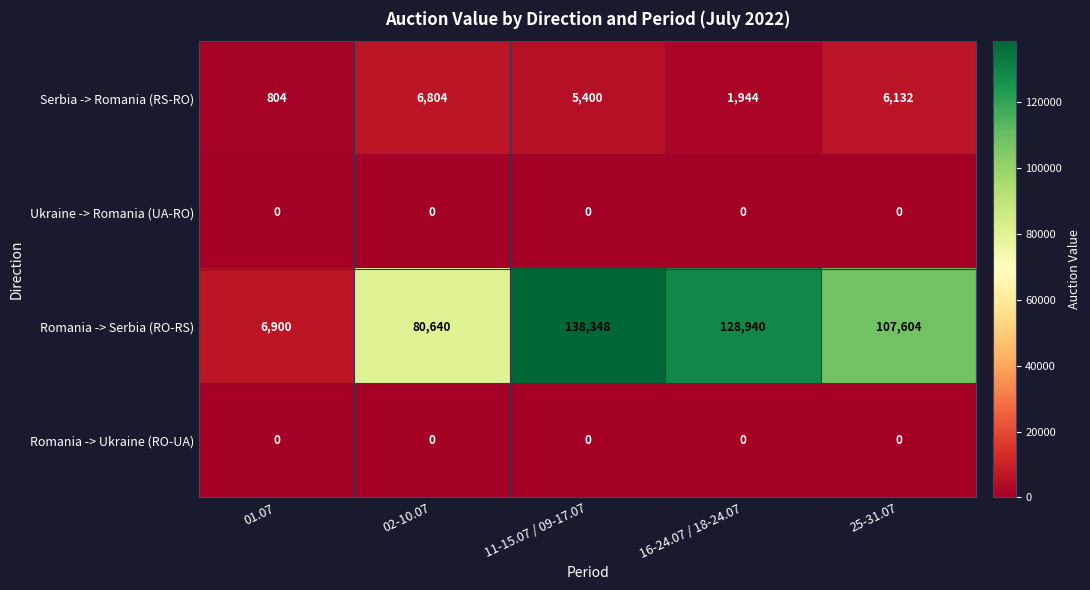

At which category does the chart reach its peak across all series?

11-15.07 / 09-17.07